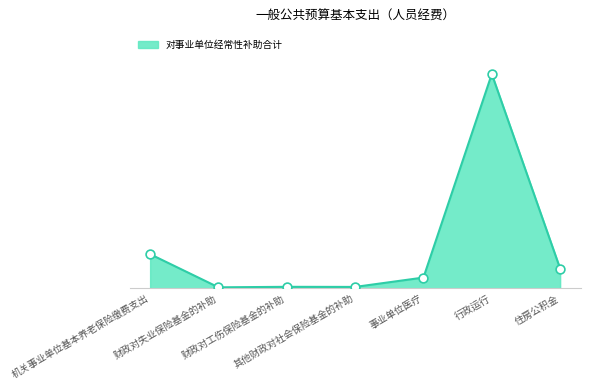

What is the change in value from 机关事业单位基本养老保险缴费支出 to 财政对工伤保险基金的补助?

-5.2